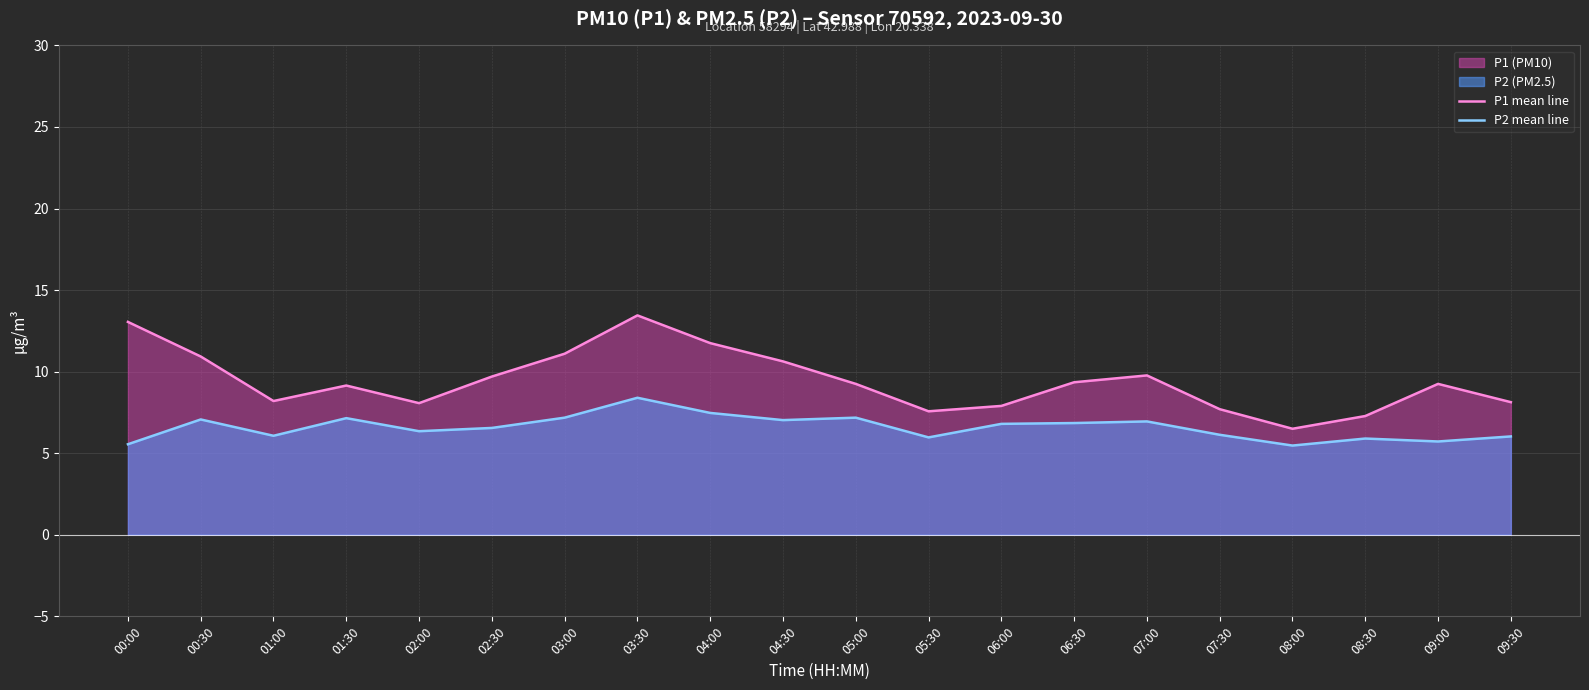

Which series has the widest spread of values?

P1 mean line